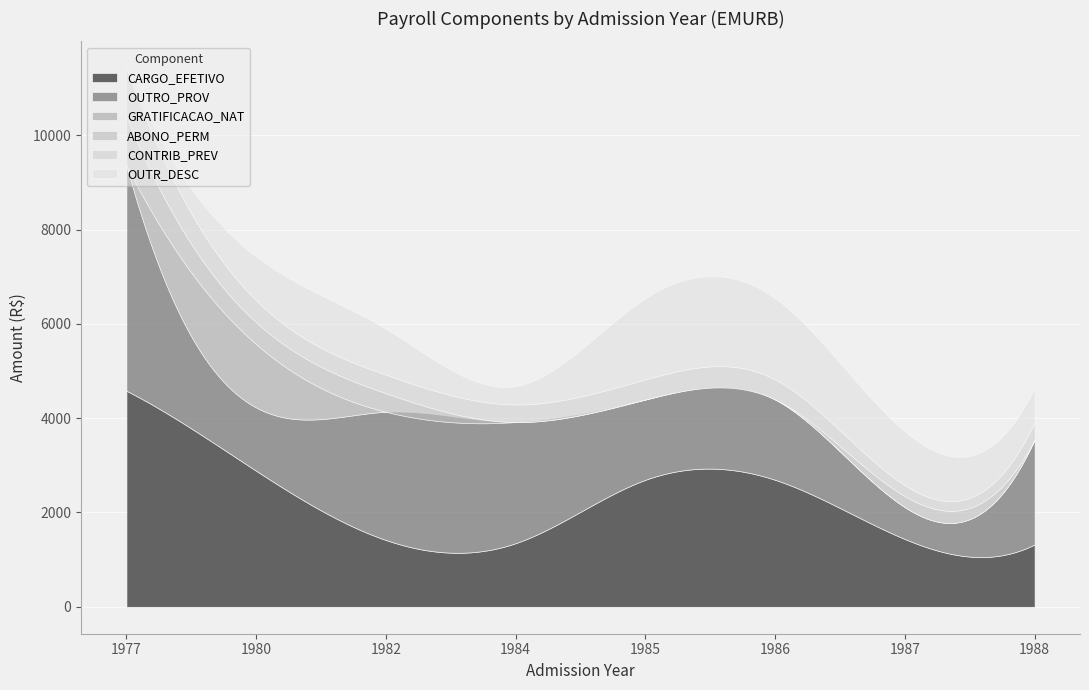

What is the total value across all series at 1984?

4681.0